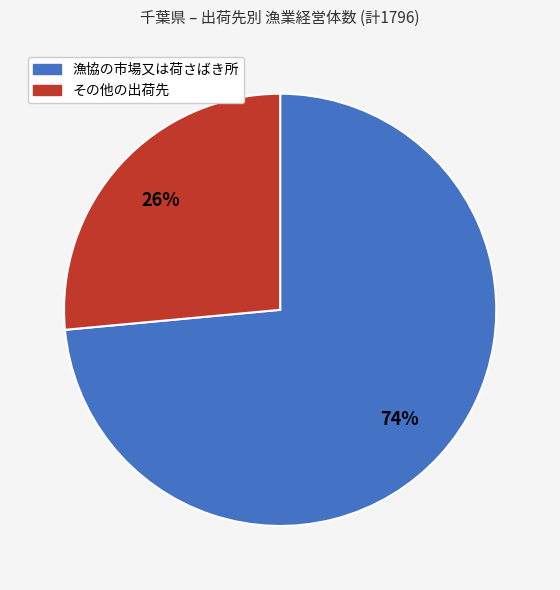

To the nearest percent, what is the average slice percentage?

50%